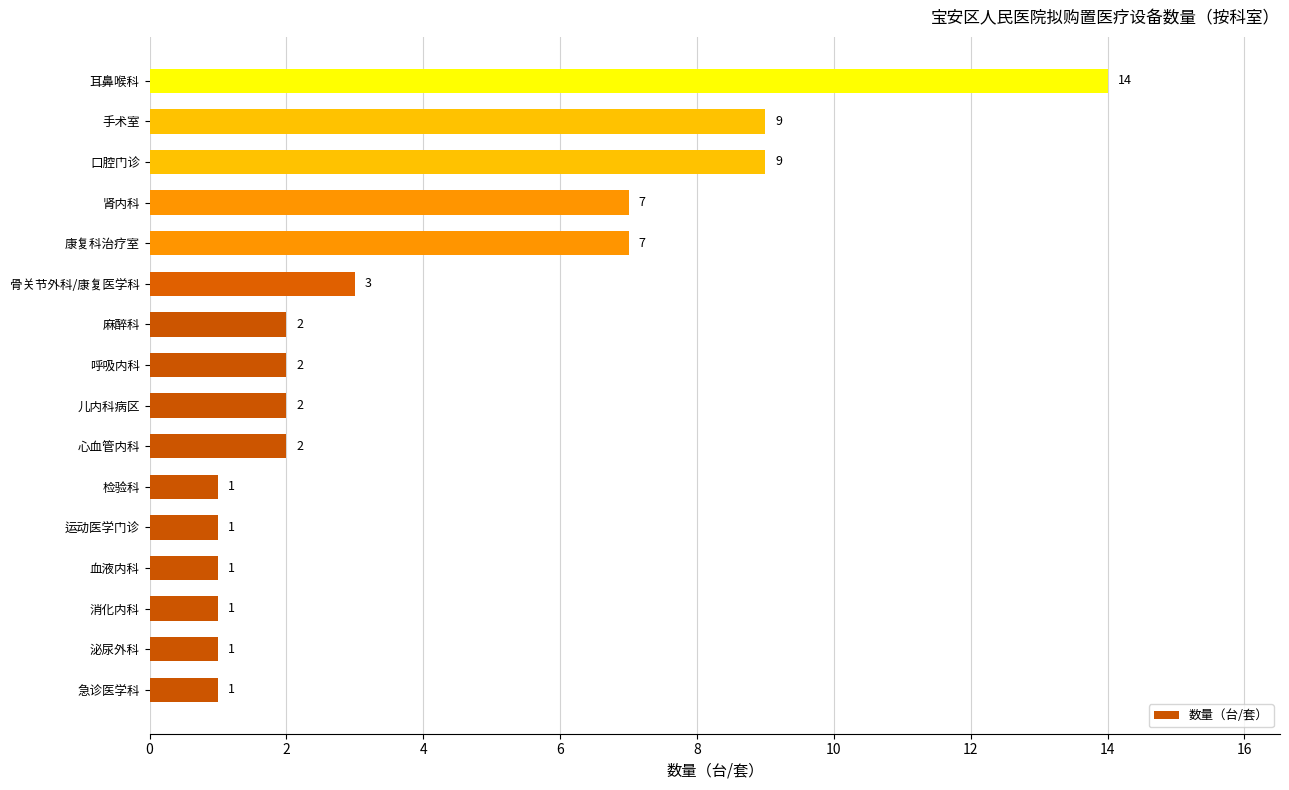

What is the sum of all values?

63